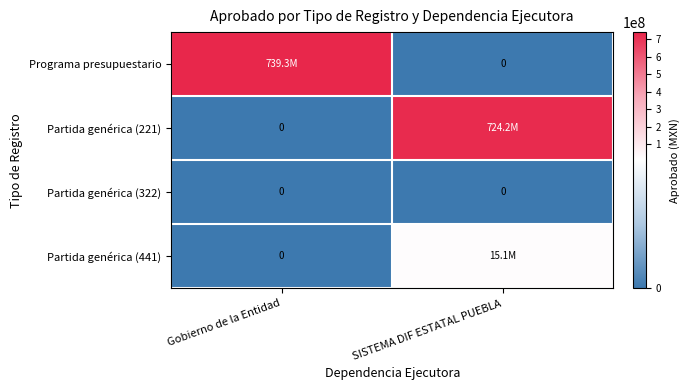

What is the total value across all series at Gobierno de la Entidad?

739340962